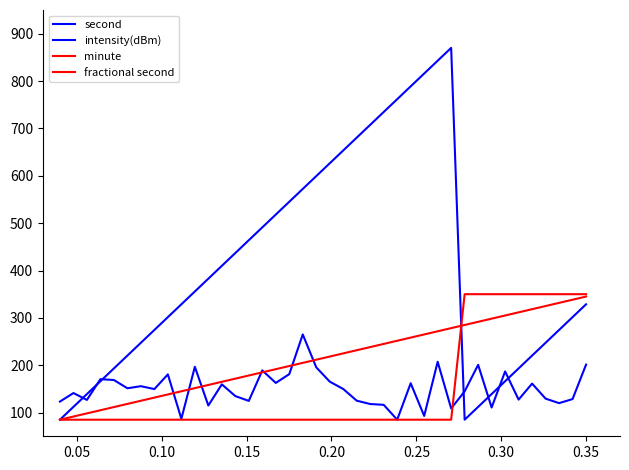

How many lines are shown in the chart?

4